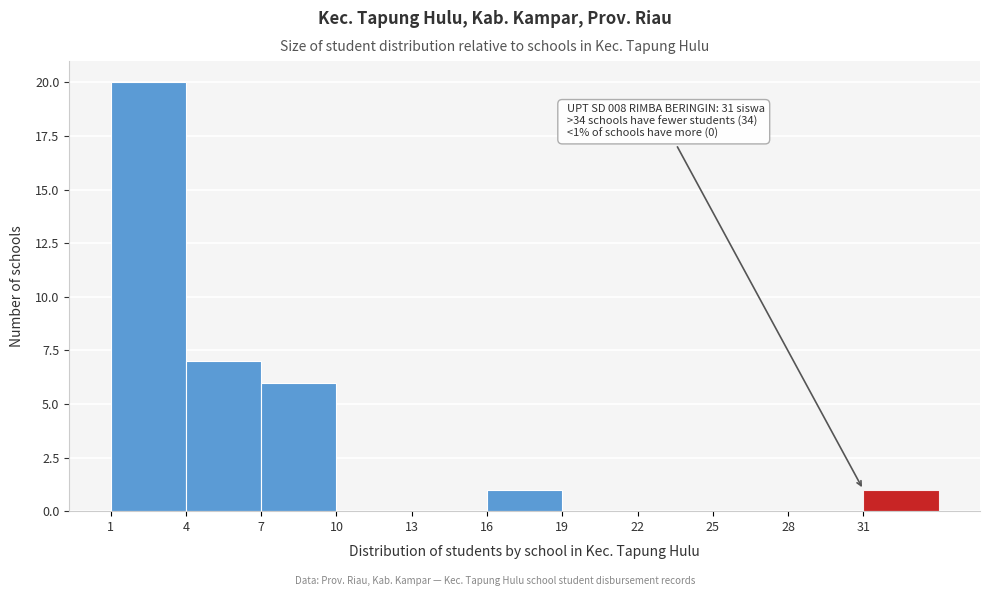

Which range on the x-axis has the tallest bar?

1 to 4